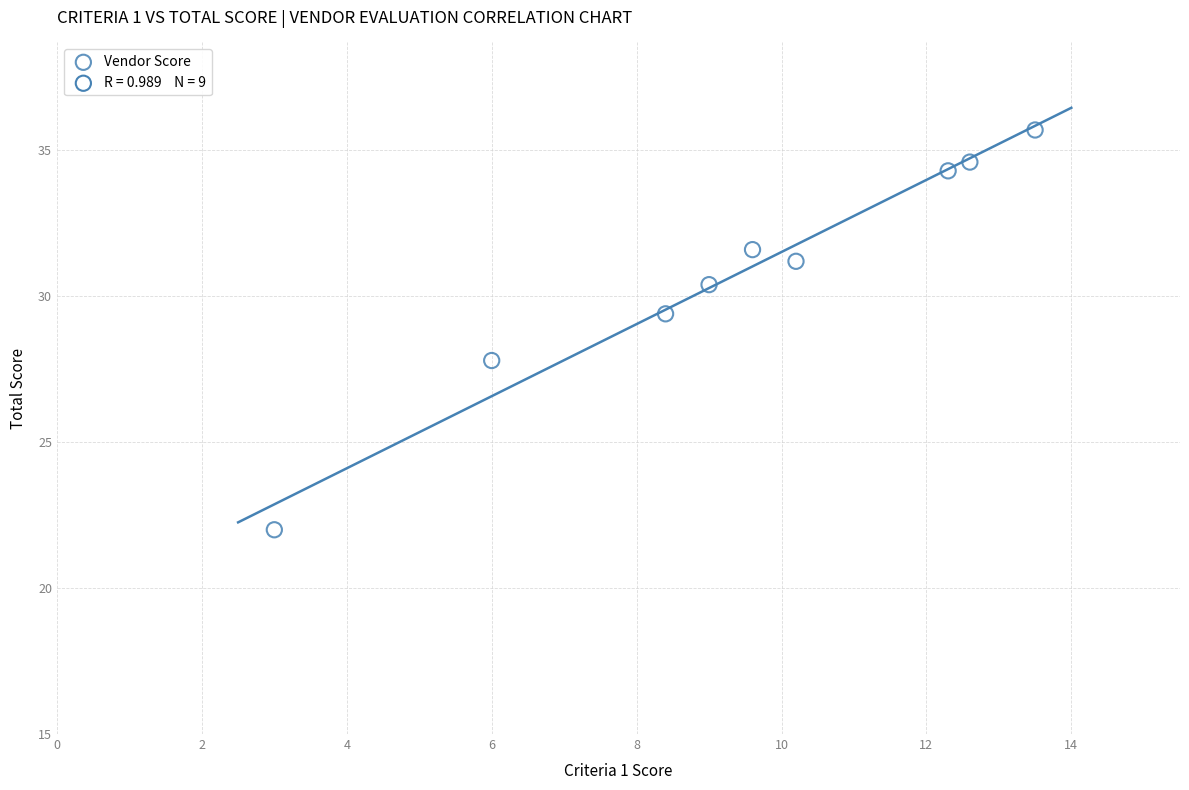

What is the range of Y values (max minus min)?

13.7